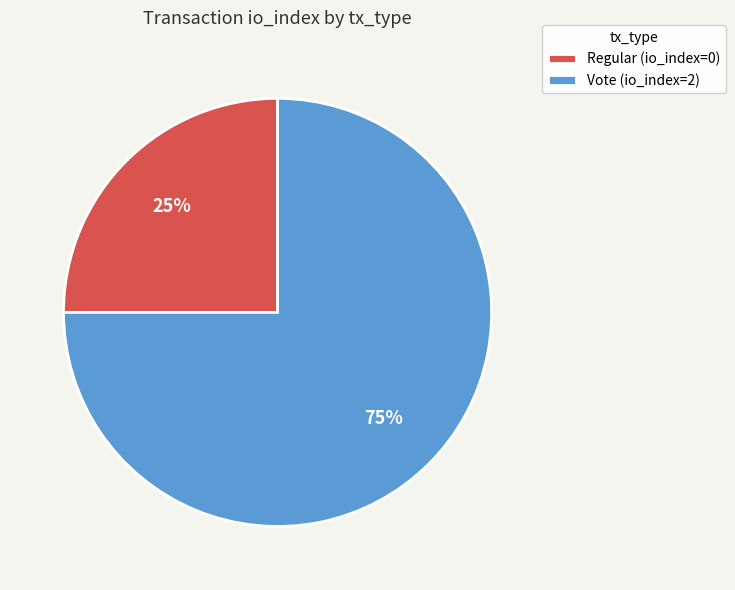

To the nearest percent, what is the average slice percentage?

50%